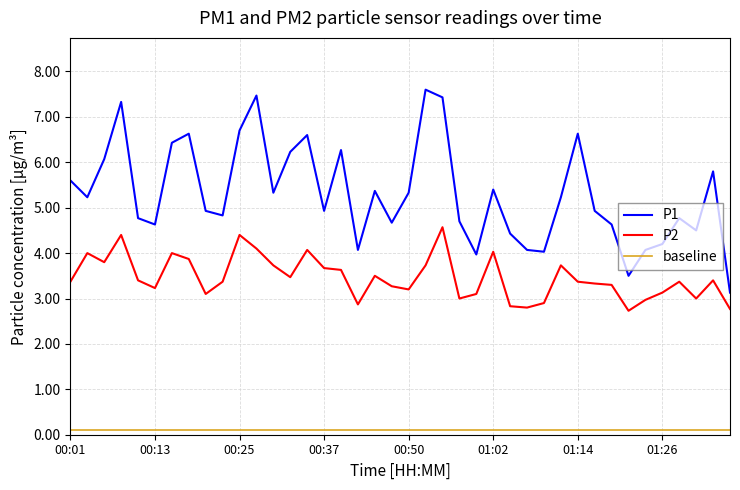

True or false: P2 and baseline cross at least once.

False